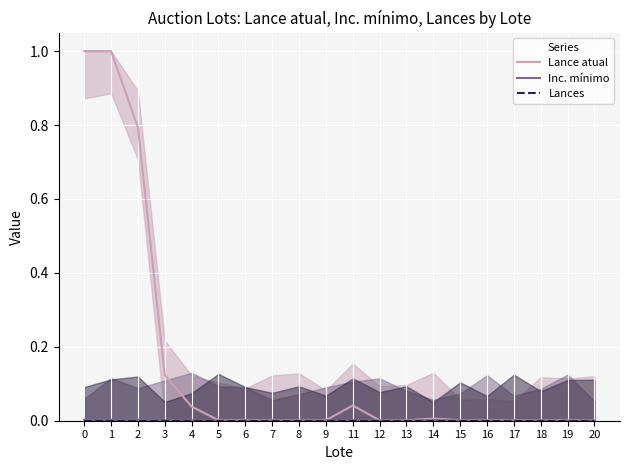

How many data points does each series have?

20